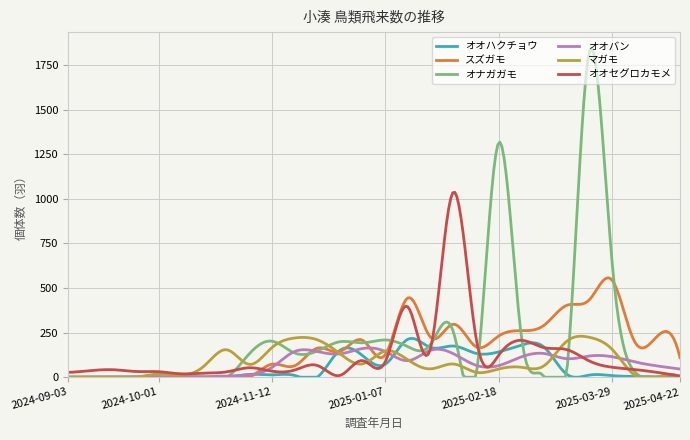

What is the maximum value shown in the chart?

1843.5